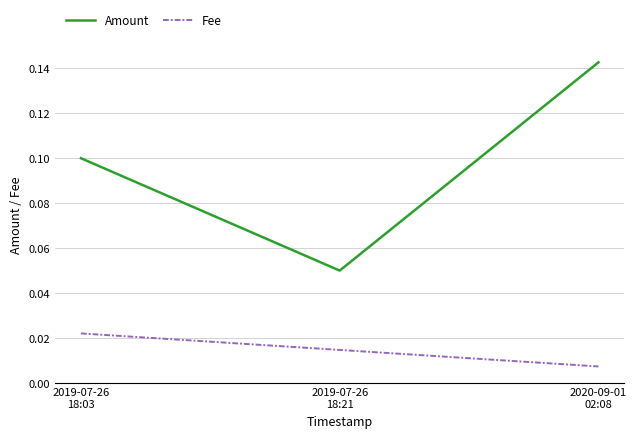

List the series in order of their overall mean, lowest first.

Fee, Amount